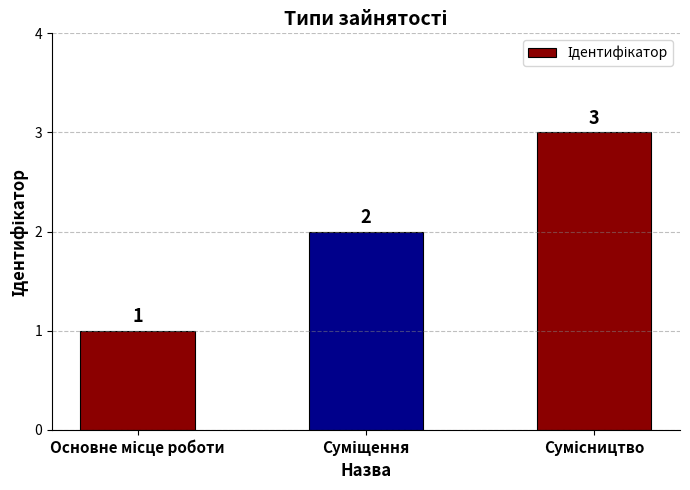

What is the value of the 2nd bar from the left?

2